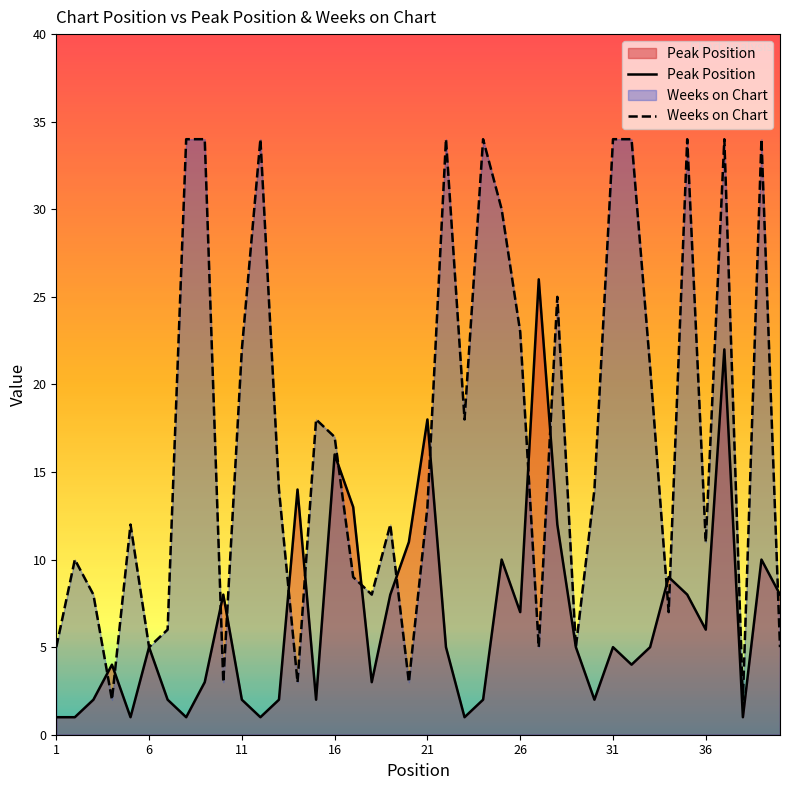

How many data points in Peak Position are above 5?

17